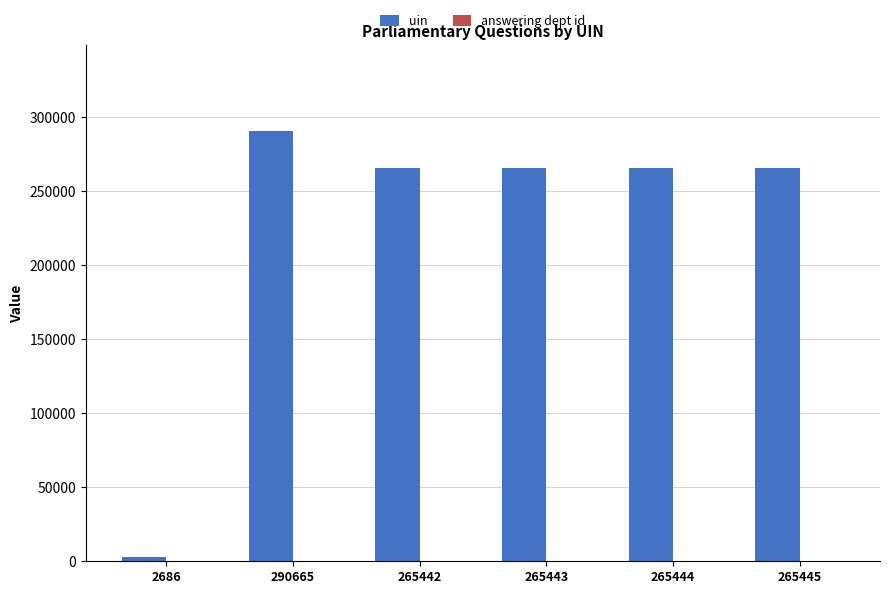

The uin series shows 265444 at 265444. True or false?

True